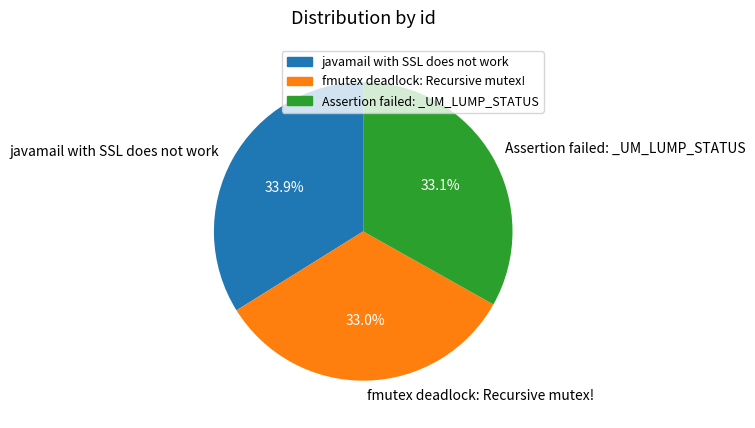

Approximately how many times larger is the value at fmutex deadlock: Recursive mutex! compared to Assertion failed: _UM_LUMP_STATUS?

1.0